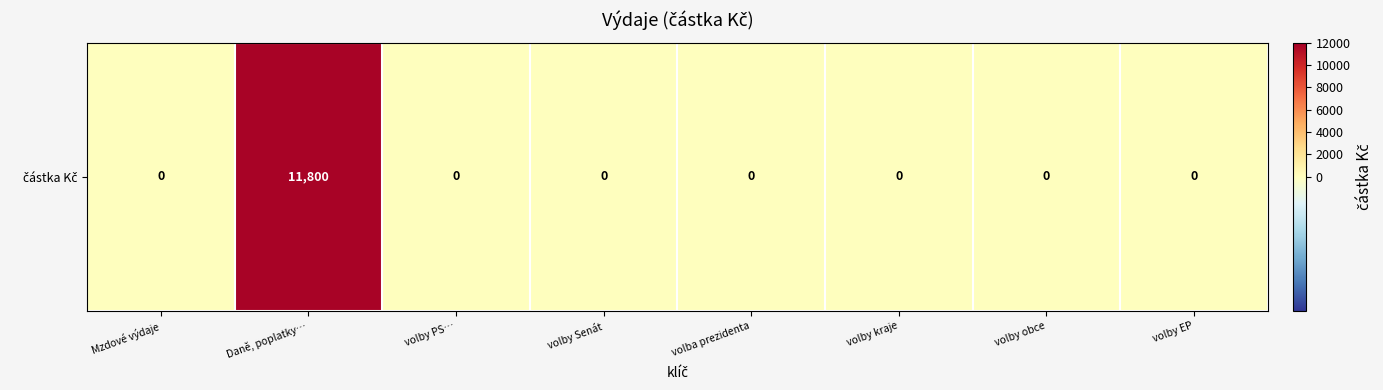

Rank the categories by value from lowest to highest.

Mzdové výdaje, volby PS…, volby Senát, volba prezidenta, volby kraje, volby obce, volby EP, Daně, poplatky…